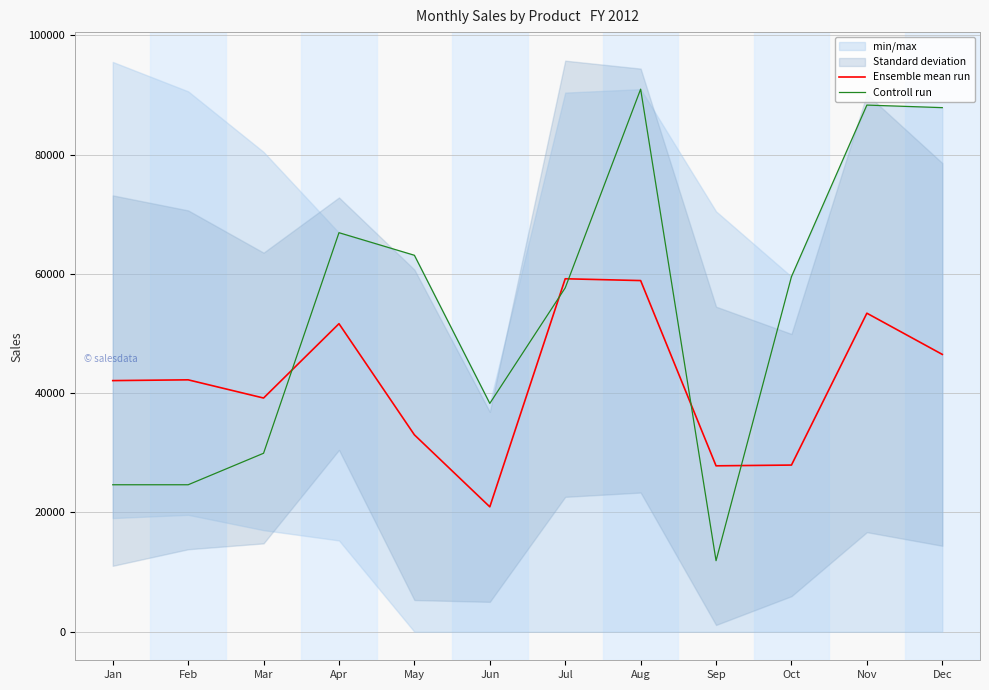

At which label does Ensemble mean run reach its peak?

Jul